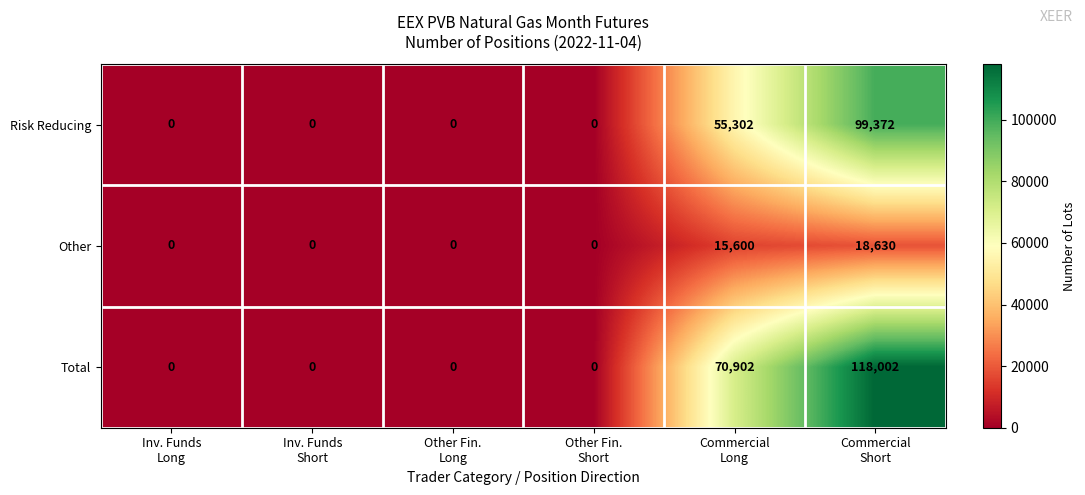

What is the total value across all series at Commercial
Long?

141804